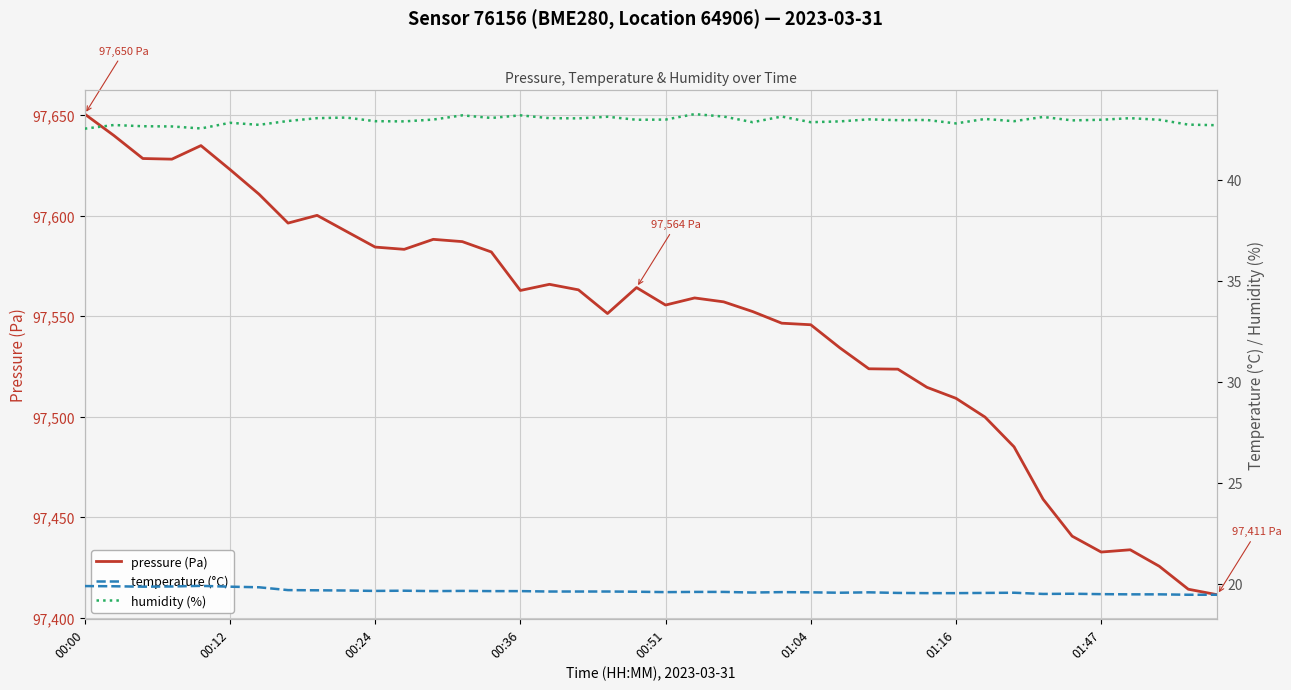

How many interior local valleys does the pressure (Pa) series have?

7